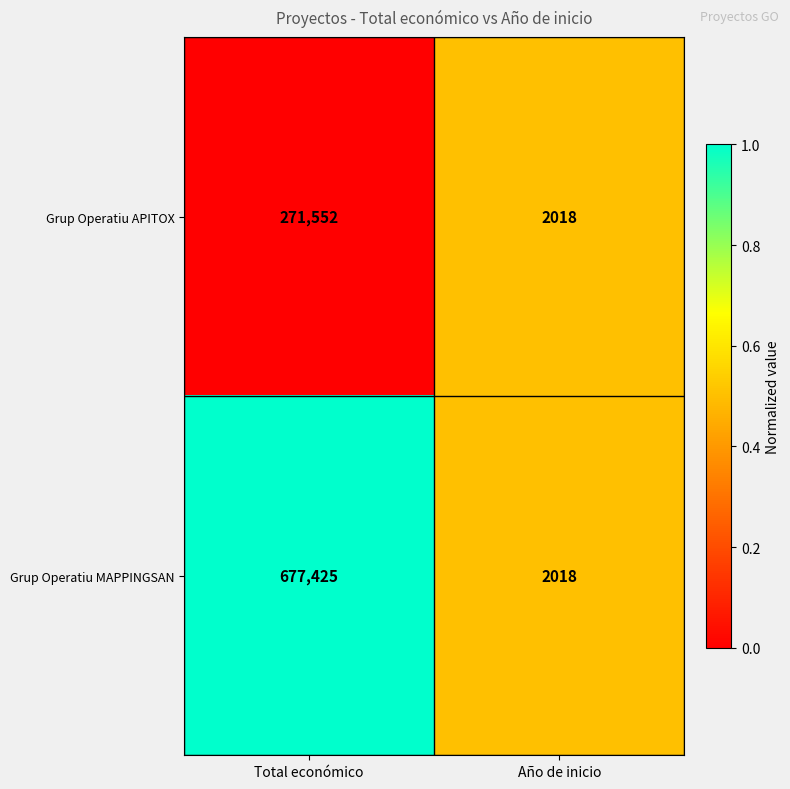

How many values in the Grup Operatiu APITOX series are below 271552?

1